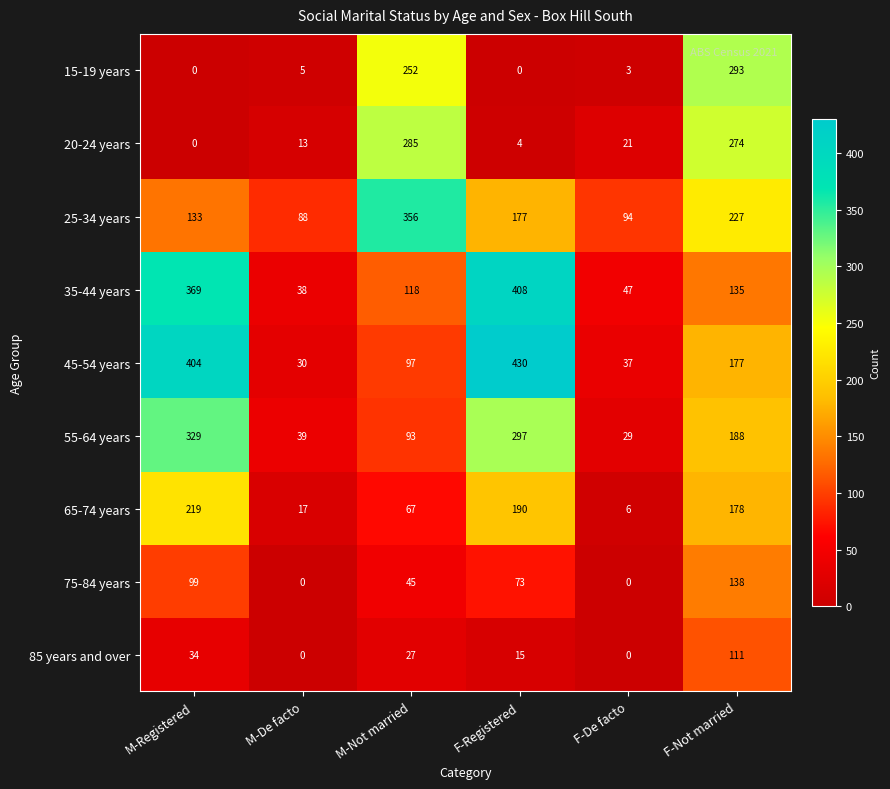

Which series has the largest range (max minus min)?

45-54 years